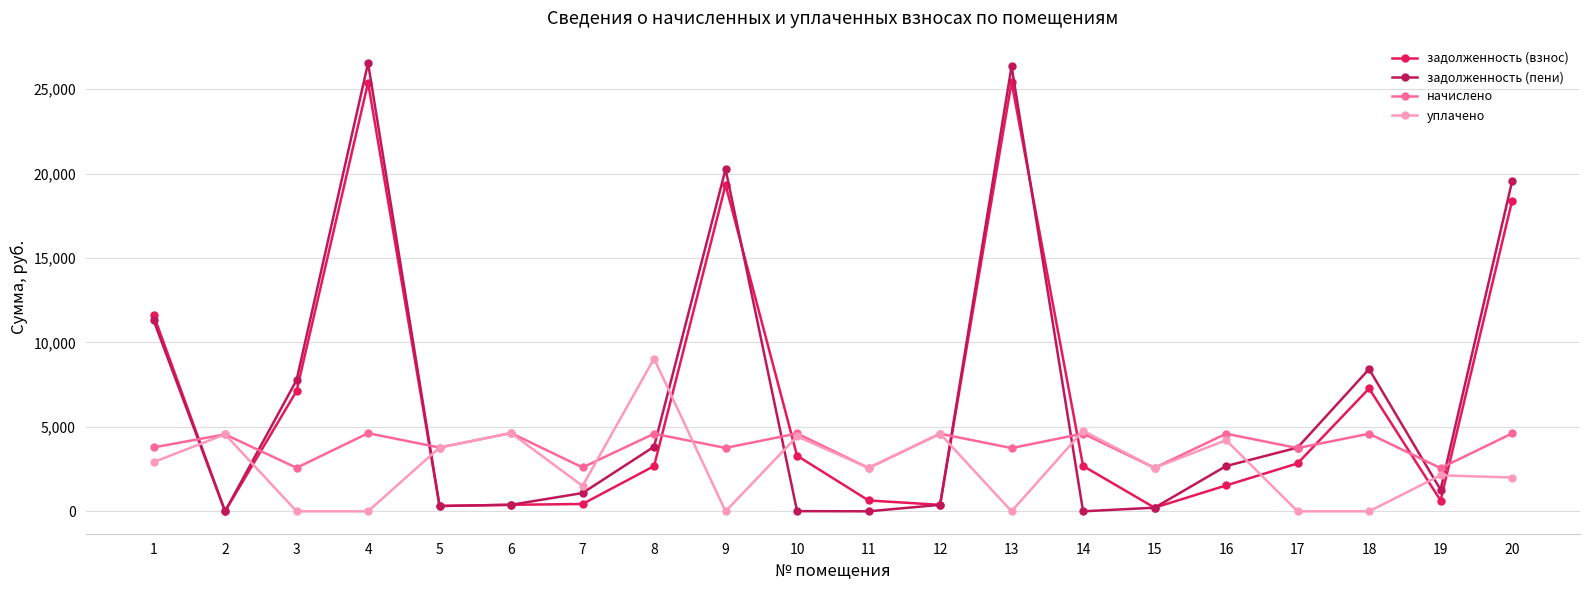

Which series changed the most between 6 and 11?

начислено